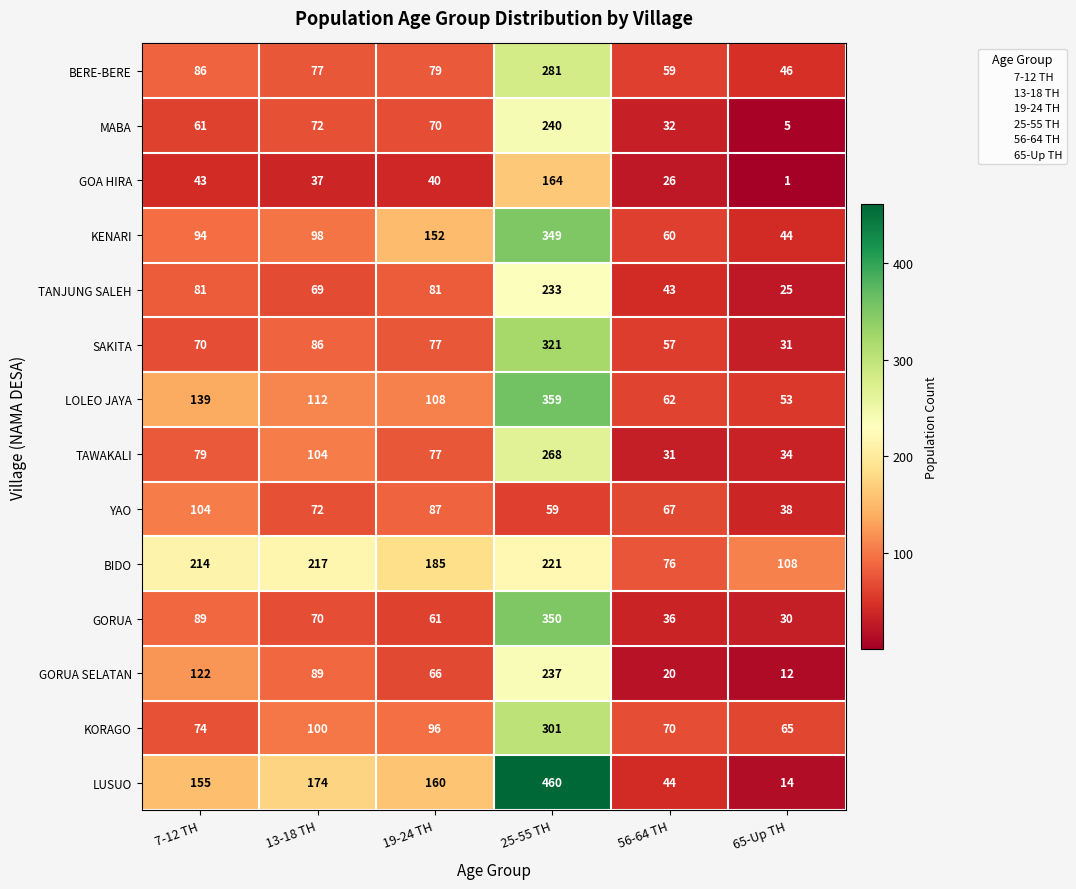

What is the maximum value shown in the chart?

460